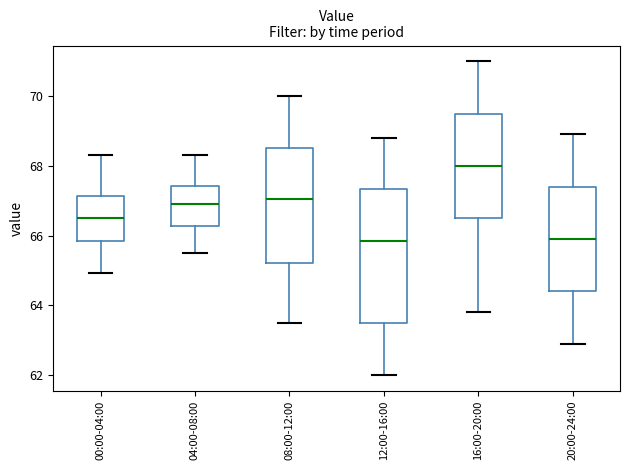

Which box is the tallest, from its lower edge to its upper edge?

12:00-16:00